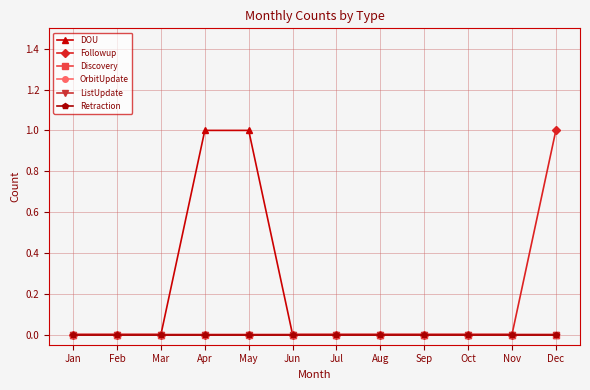

Which has a higher value, Feb or Oct?

Feb